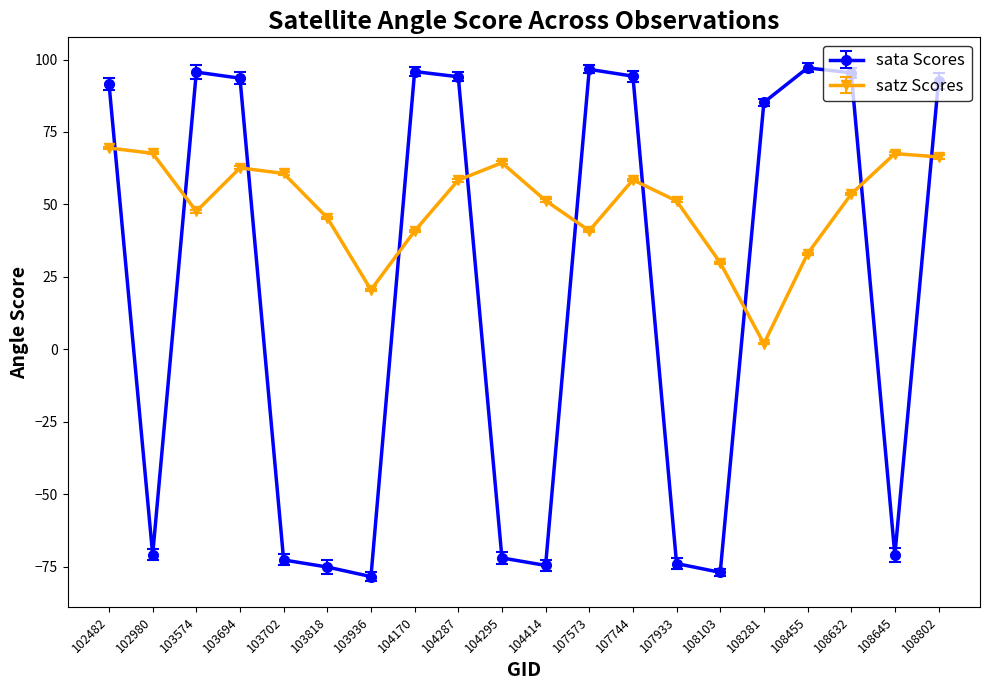

Which series has the largest total across all categories?

satz Scores